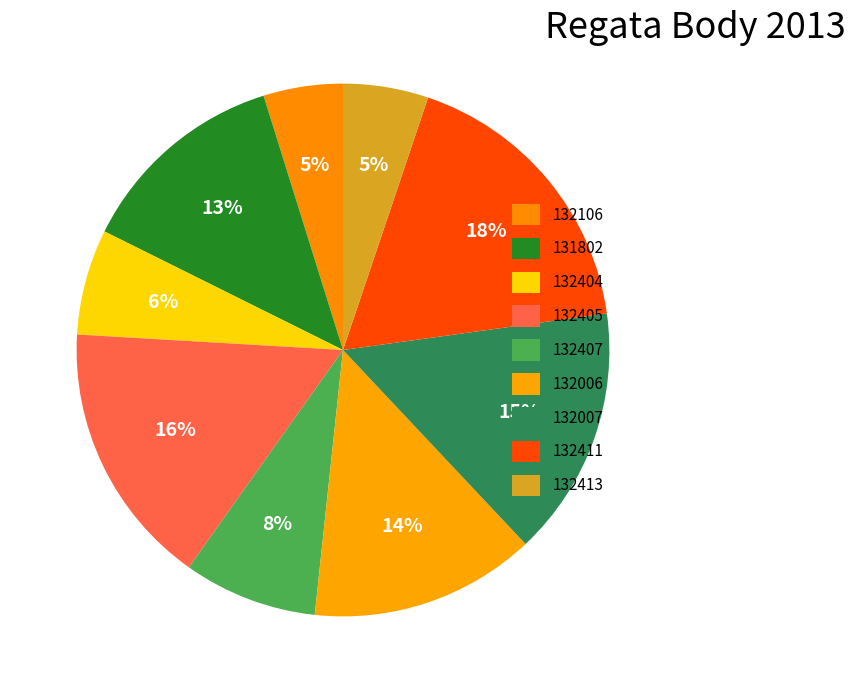

Between 132411 and 132413, which is larger?

132411